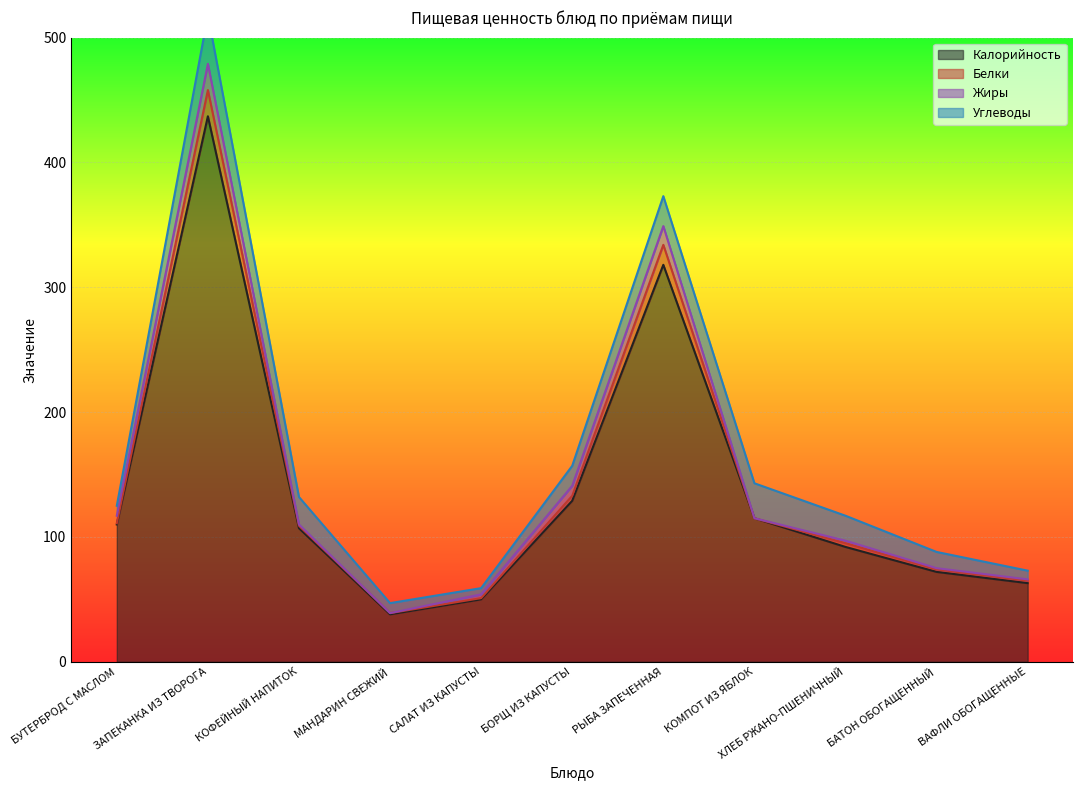

True or false: Жиры and Белки cross at least once.

True